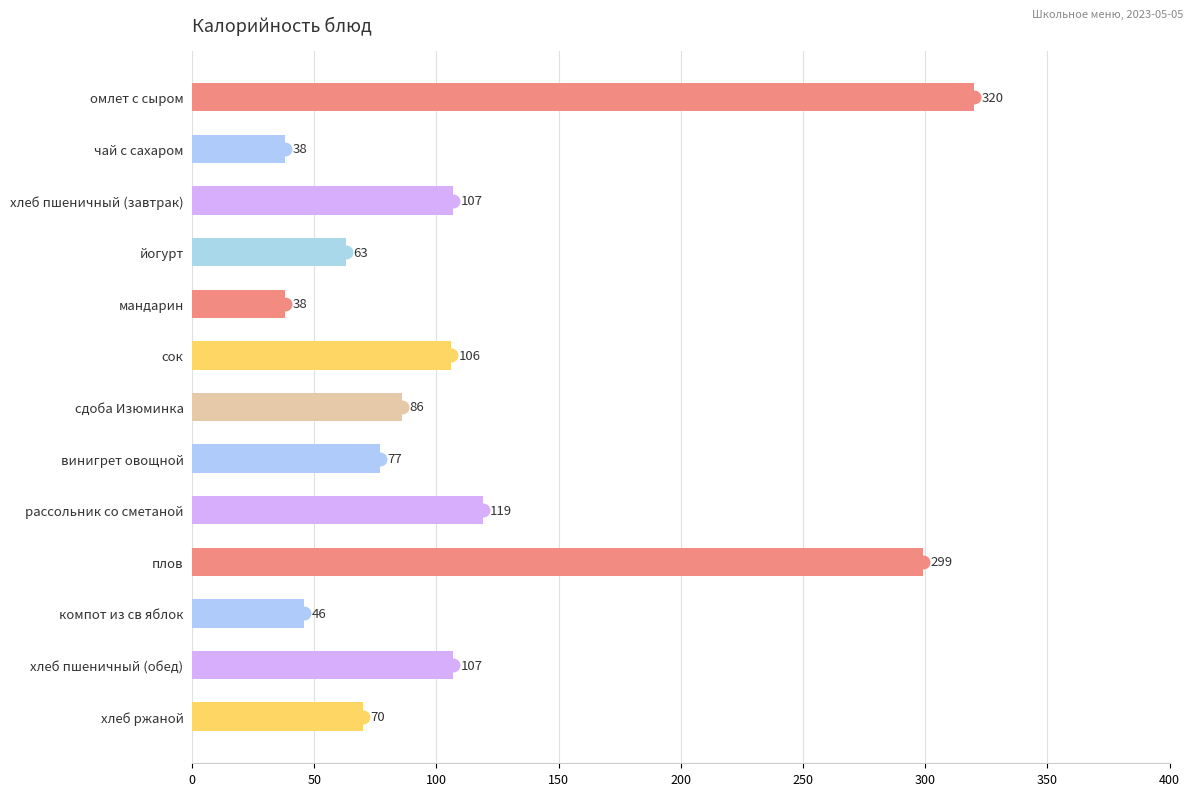

What is the difference between the values at компот из св яблок and омлет с сыром?

274